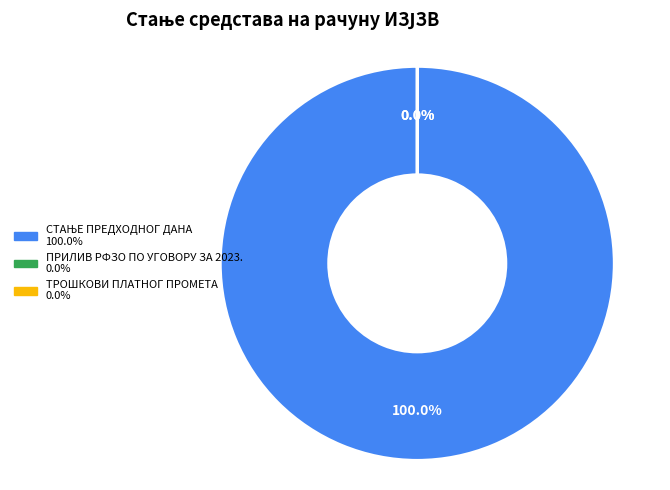

Is СТАЊЕ ПРЕДХОДНОГ ДАНА the majority of the pie?

Yes